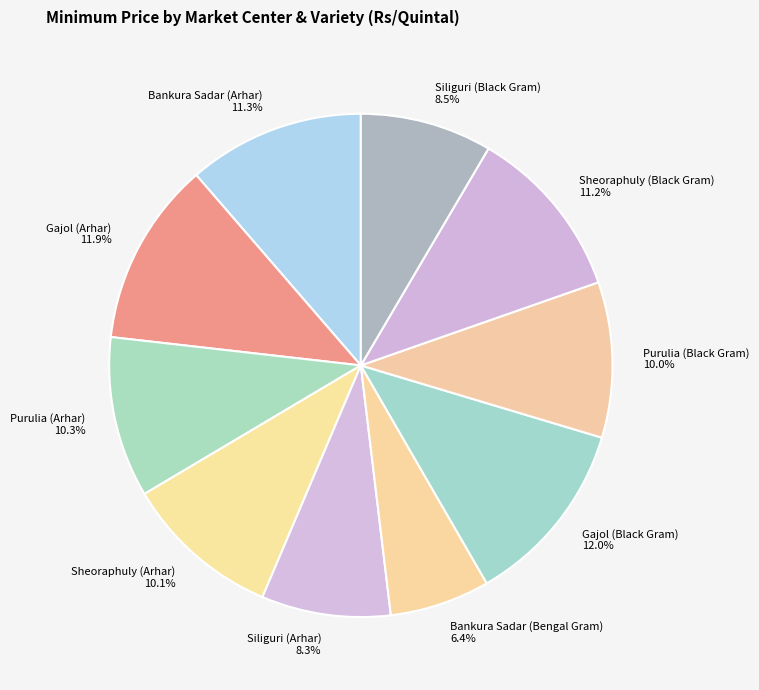

Combined, do Purulia (Black Gram) and Sheoraphuly (Arhar) account for over 50%?

No